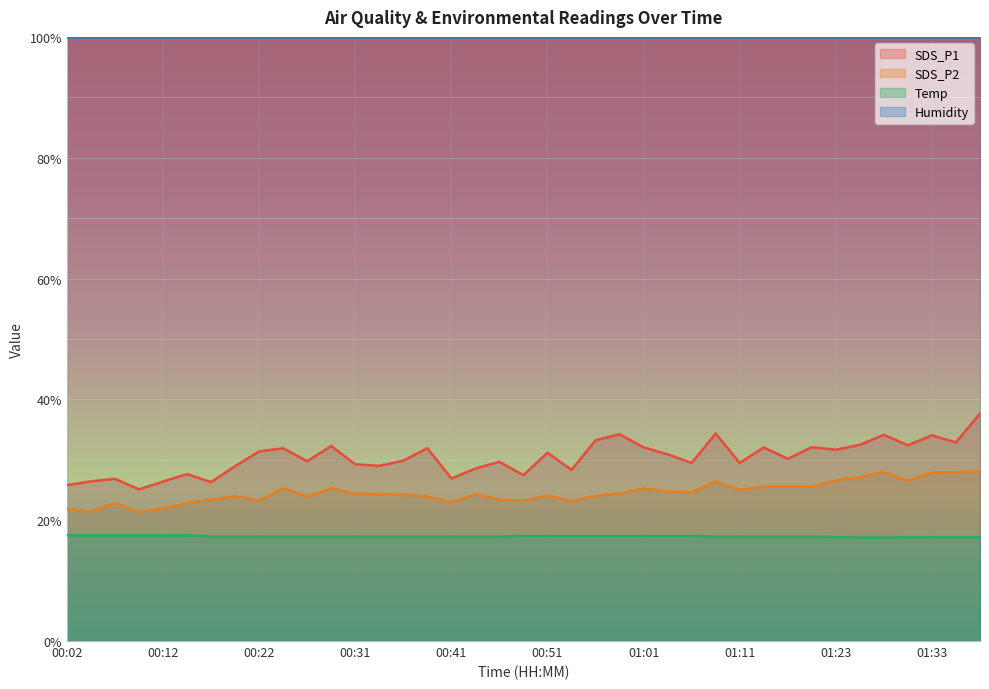

The value of SDS_P2 at 01:13 is 25.6. True or false?

True